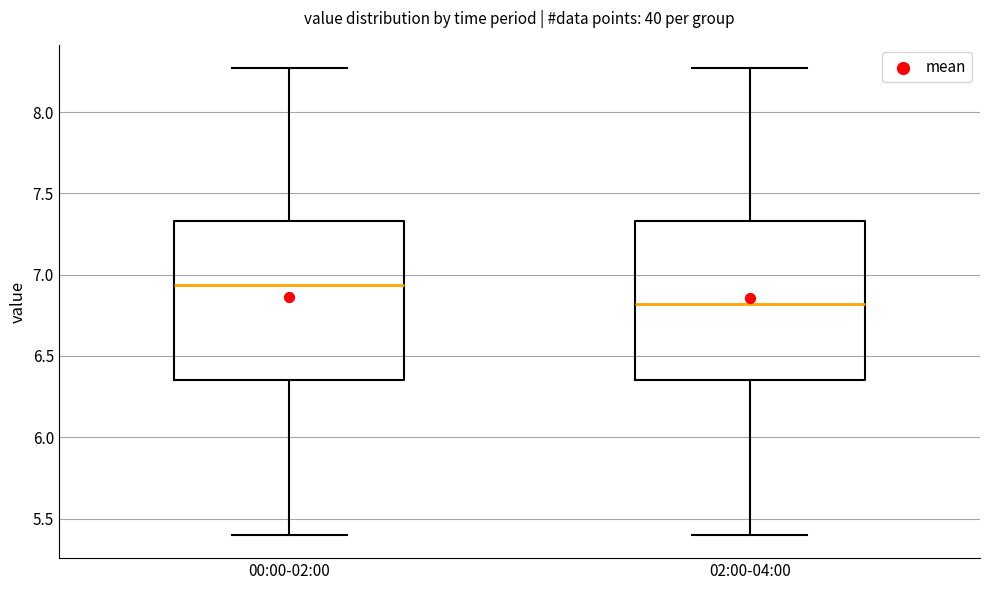

Which box has the lowest median line?

02:00-04:00